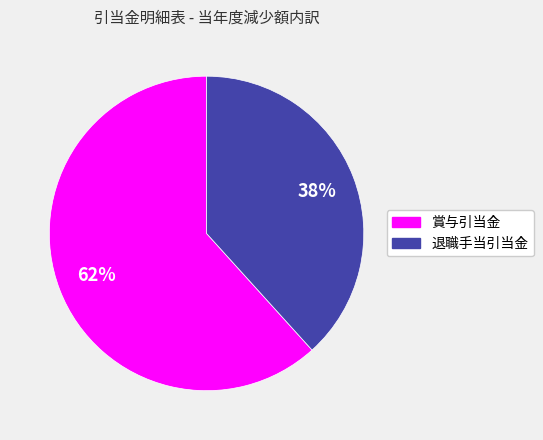

What is the ratio of the value at 賞与引当金 to the value at 退職手当引当金?

1.6